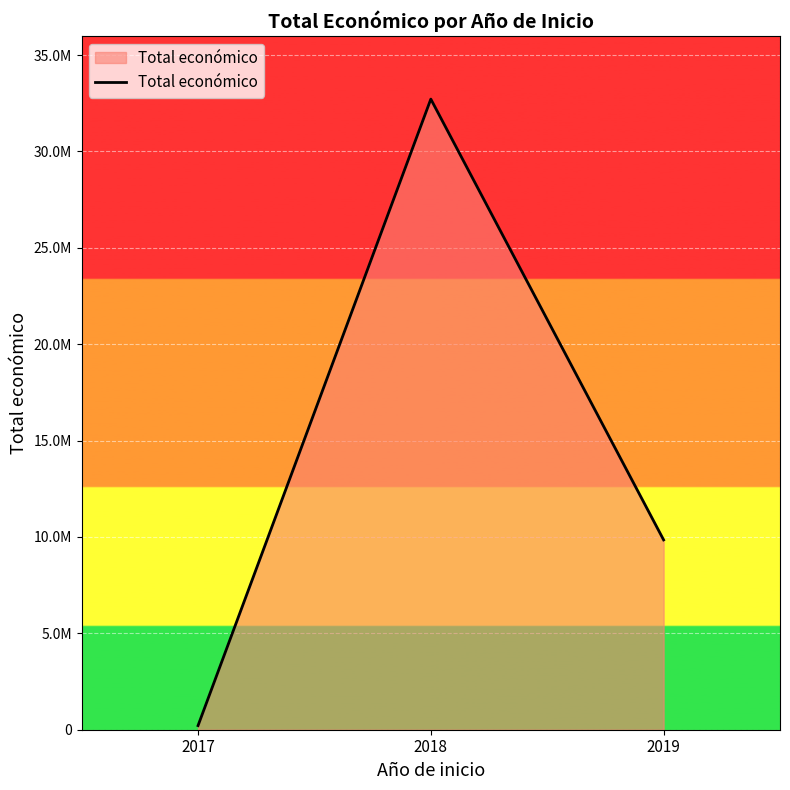

Where is the data nearest to the value 16465071?

2019